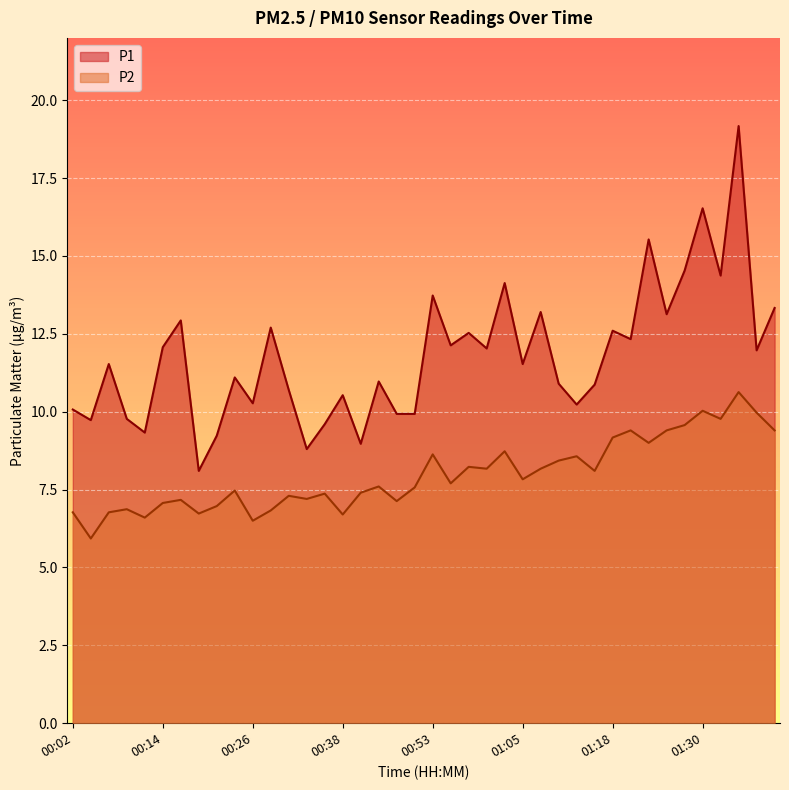

At which label does P2 reach its peak?

01:35